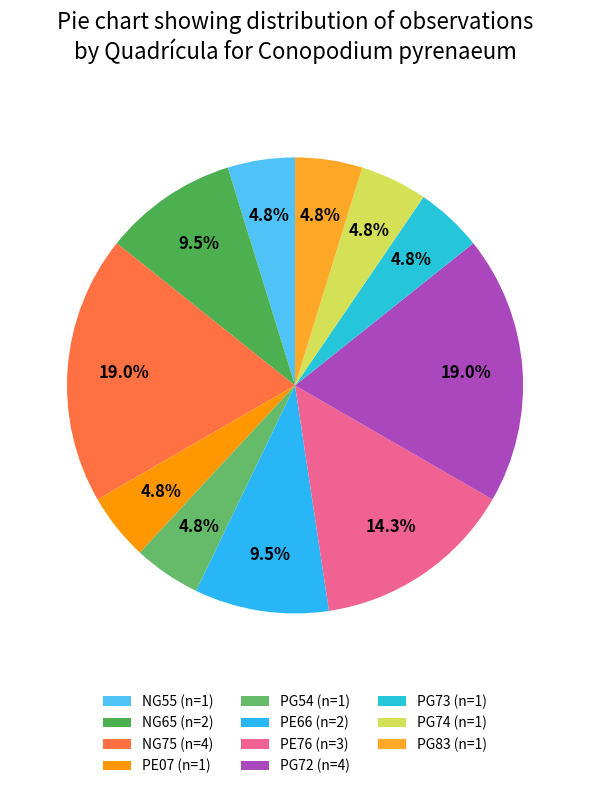

Count the number of slices in the pie.

11